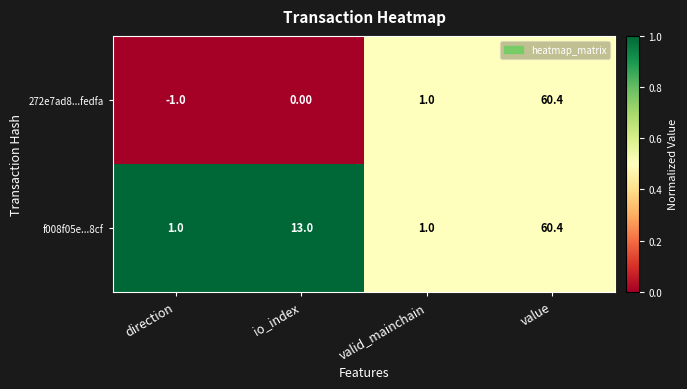

Which series has the largest range (max minus min)?

272e7ad8...fedfa